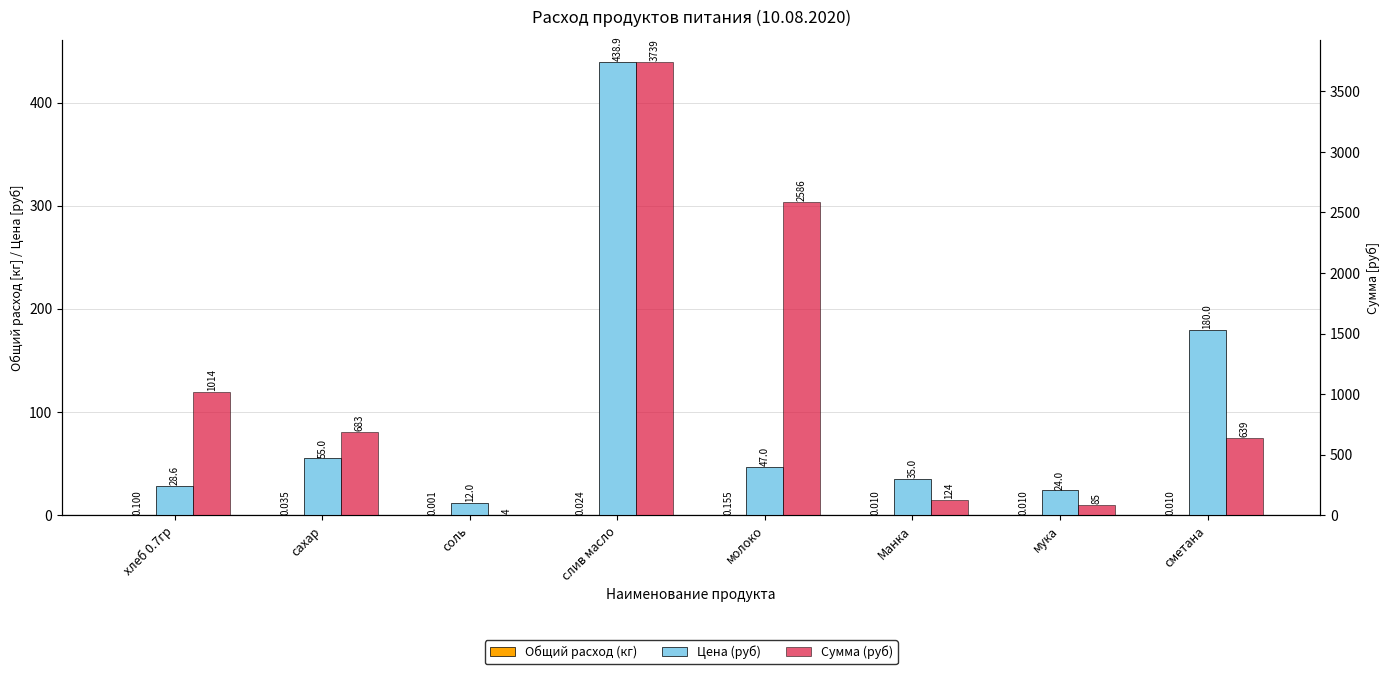

How many series are shown in this chart?

3